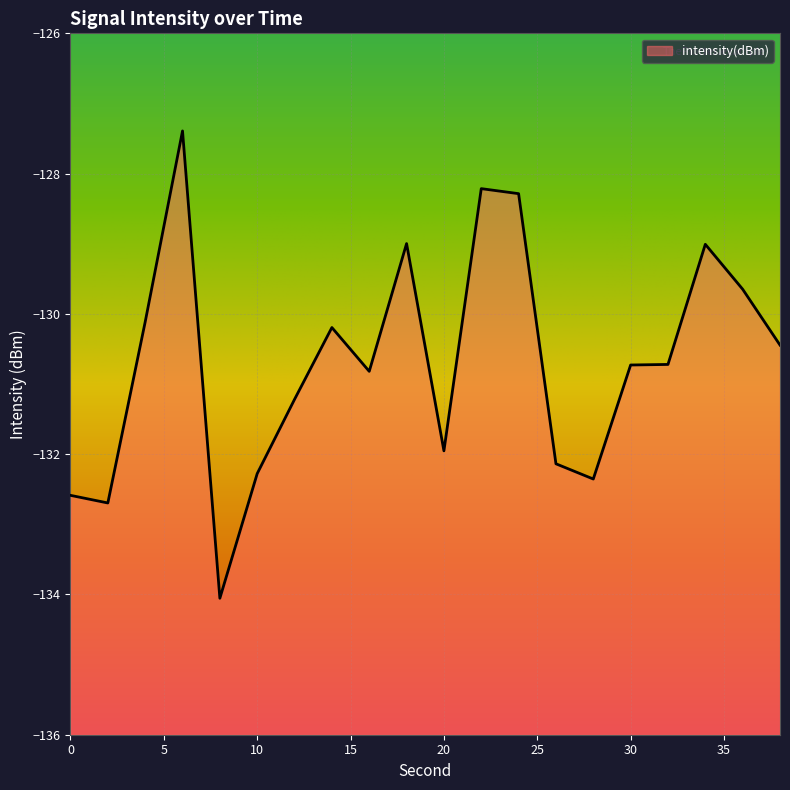

At which category does the data reach its first local valley?

2